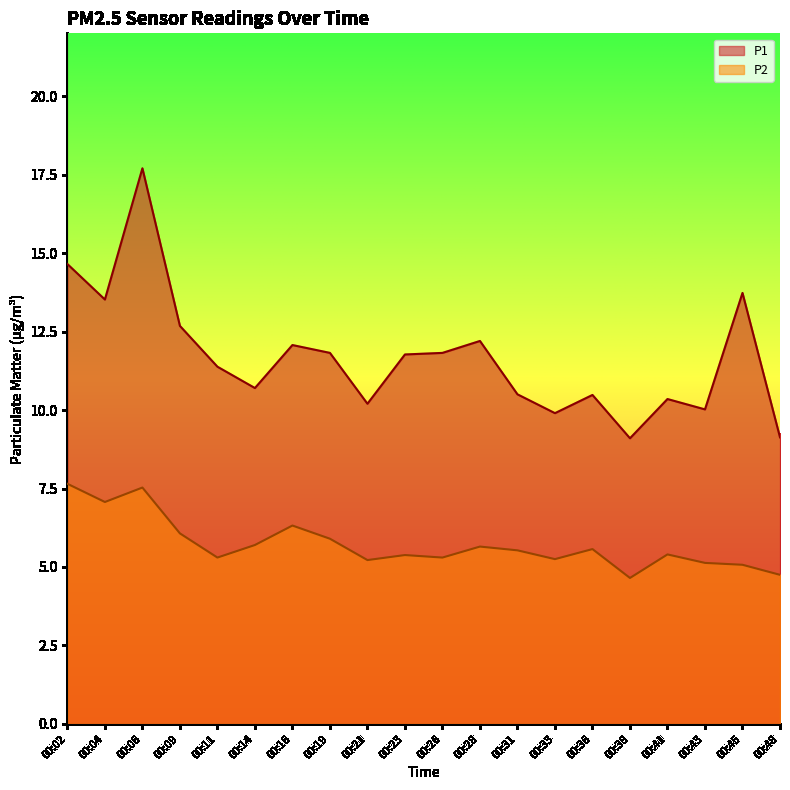

True or false: P1 and P2 intersect in this chart.

False